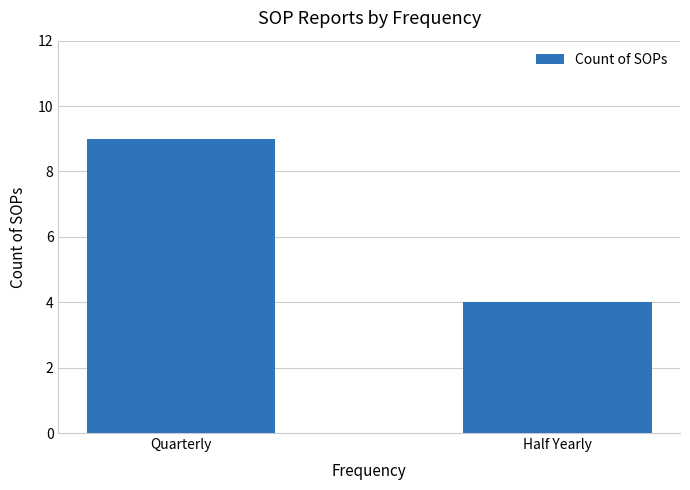

What is the change in value from Quarterly to Half Yearly?

-5